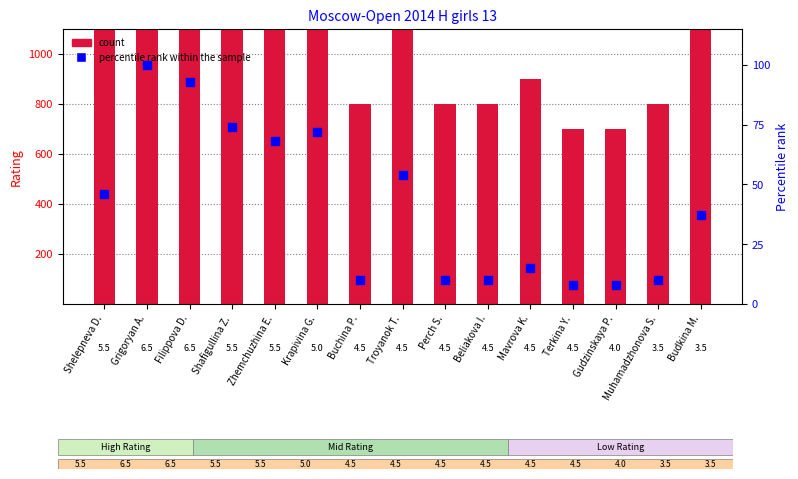

What is the total value across all series at Krapivina G.?

1786